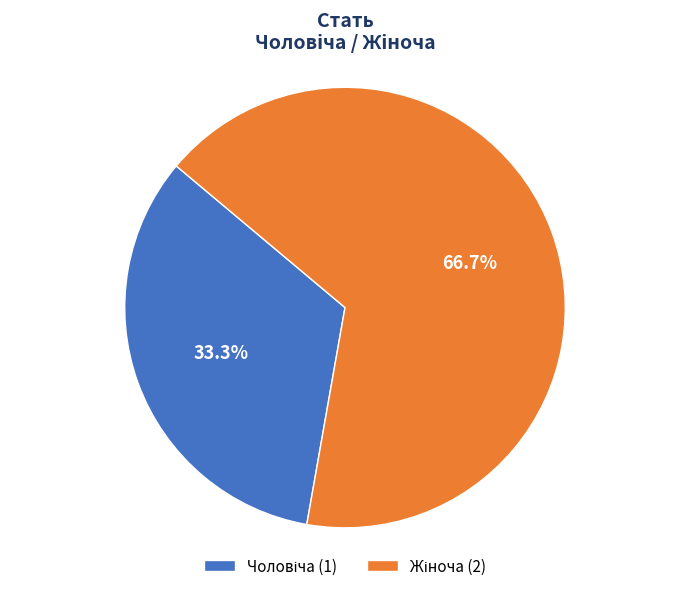

Does any single category account for the majority?

Yes